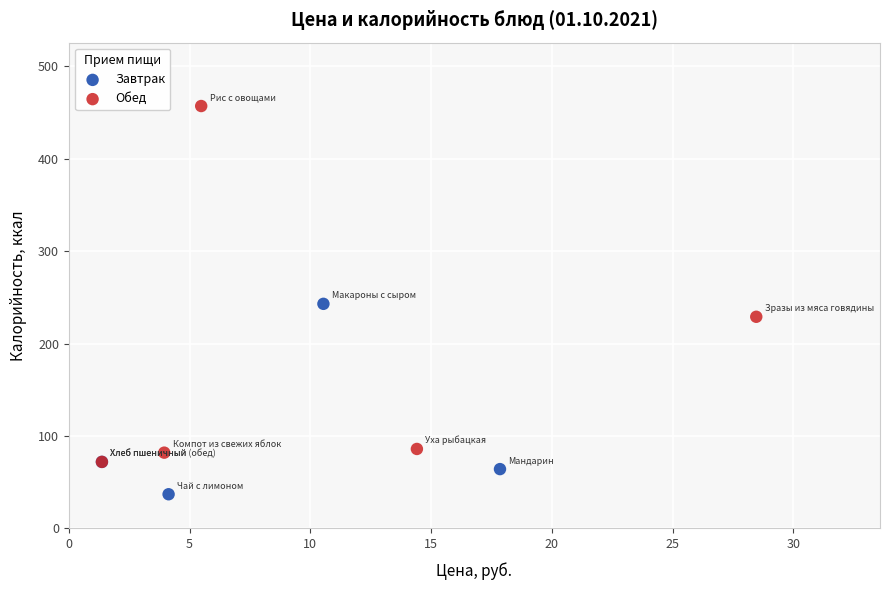

What are all the series names shown in the legend?

Завтрак, Обед